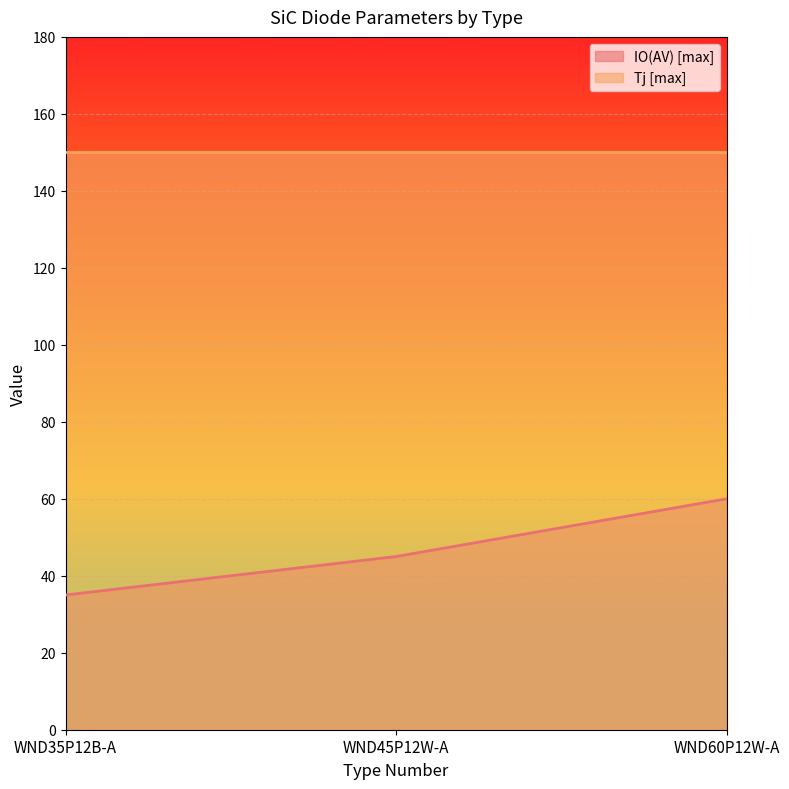

Where does the data first go above 45?

WND60P12W-A